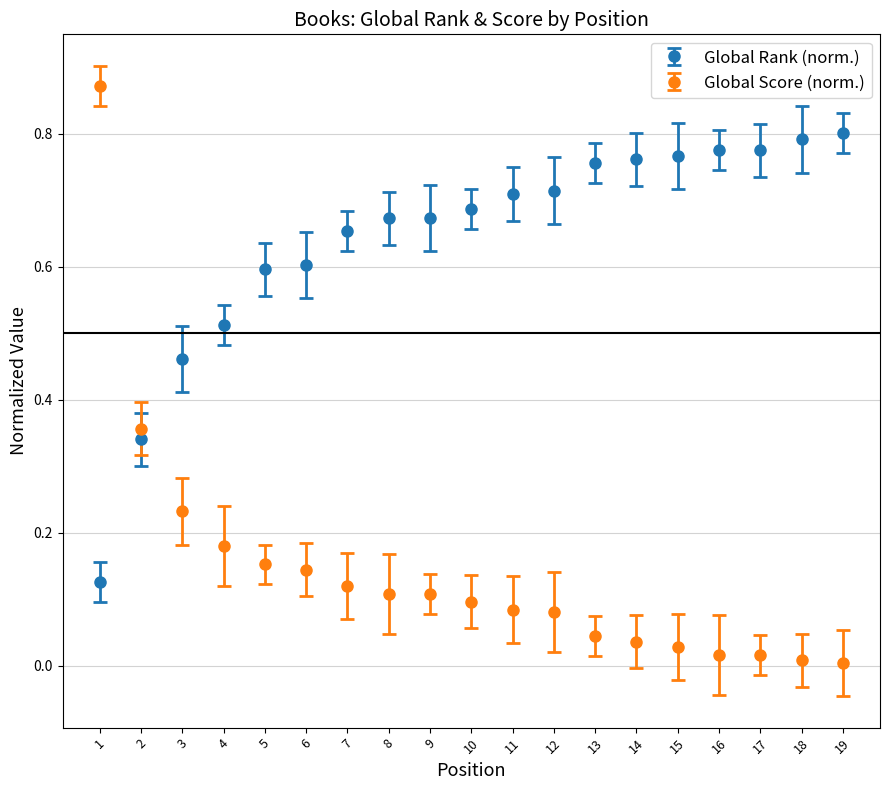

What are all the series names shown in the legend?

Global Rank (norm.), Global Score (norm.)